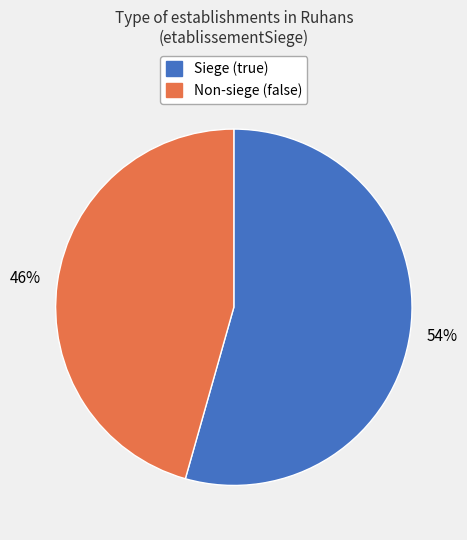

What percentage is the Non-siege (false) slice, to the nearest percent?

46%